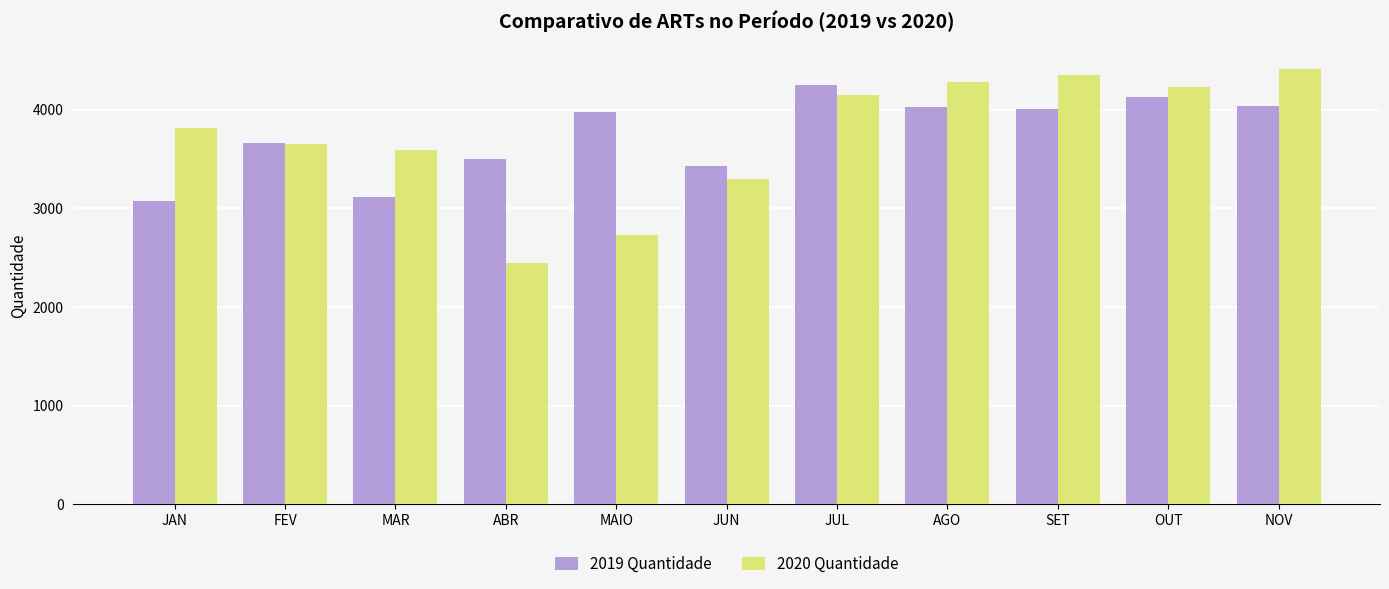

Which series has the widest spread of values?

2020 Quantidade